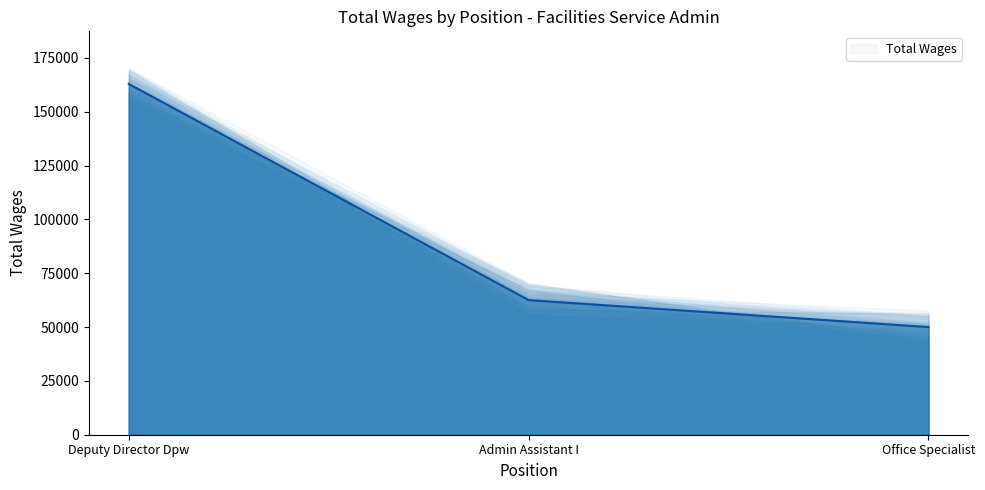

Reading right to left, transcribe all the data shown in this chart.

Office Specialist=50002	Admin Assistant I=62528	Deputy Director Dpw=162929